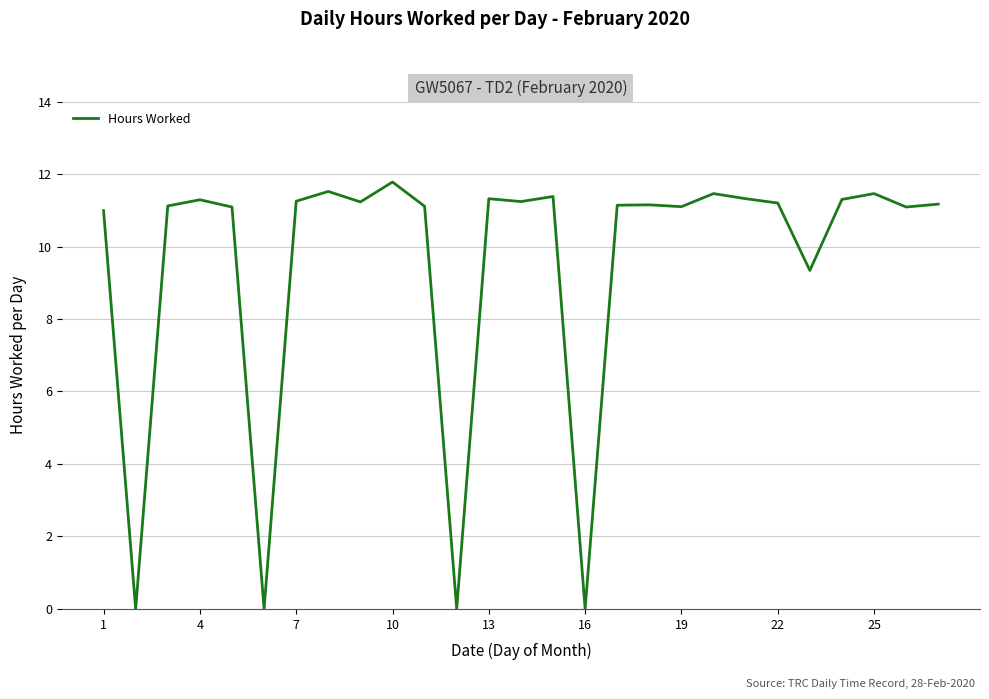

What is the greatest value displayed?

11.8